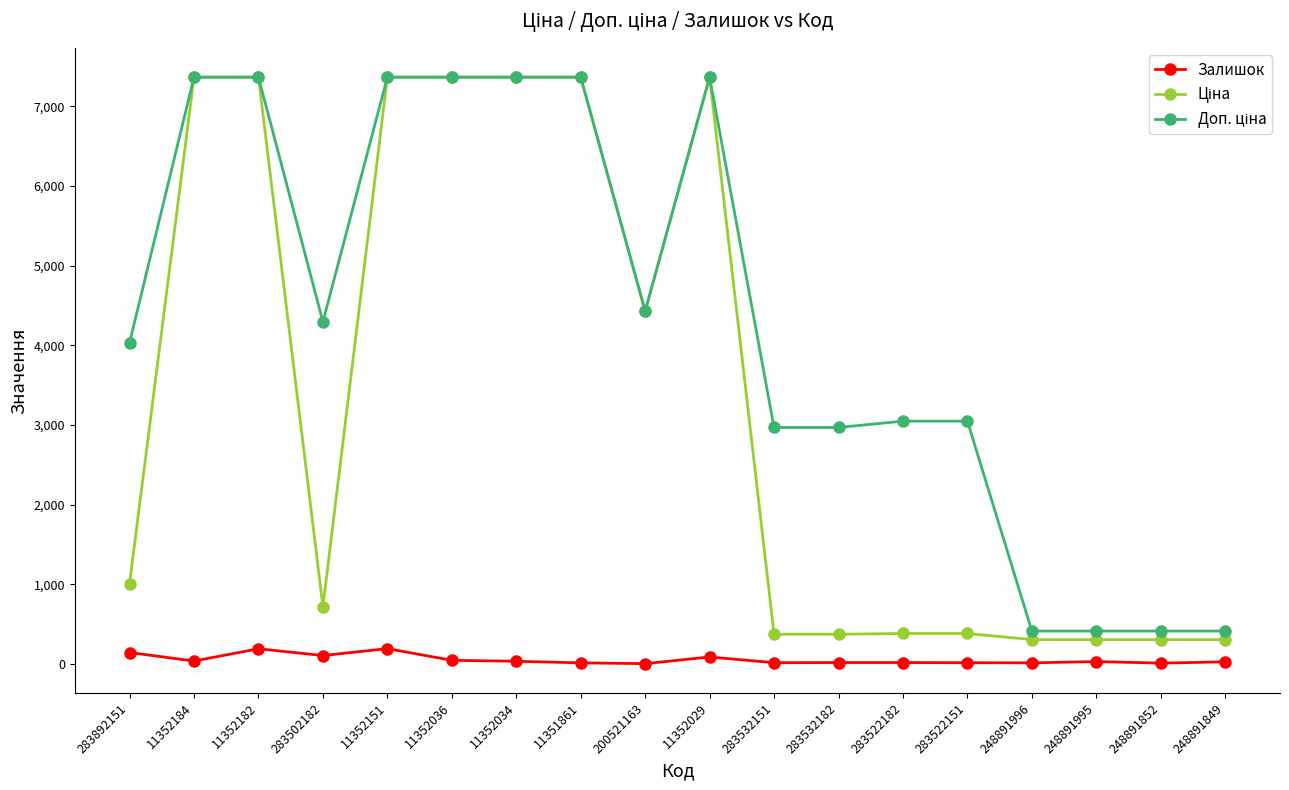

Is it true that Залишок equals 32.0 at 11352034?

True